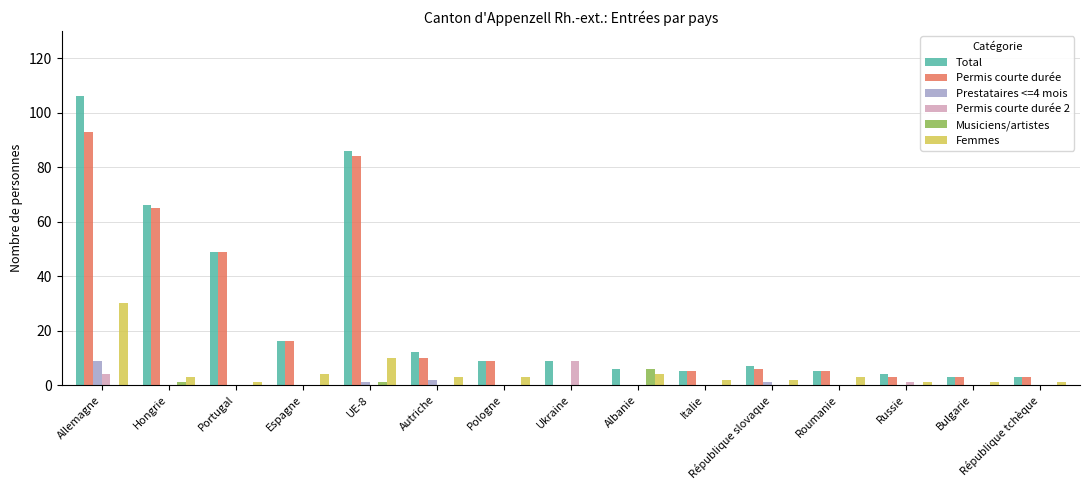

True or false: Musiciens/artistes has a value of 0 at Italie.

True